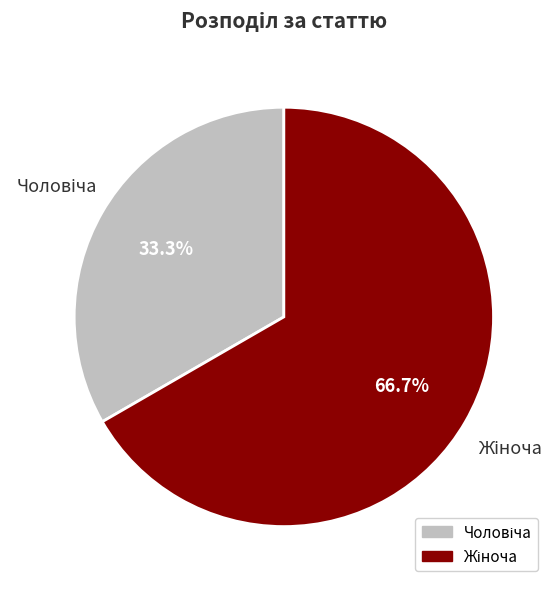

Is there a majority slice in this chart?

Yes